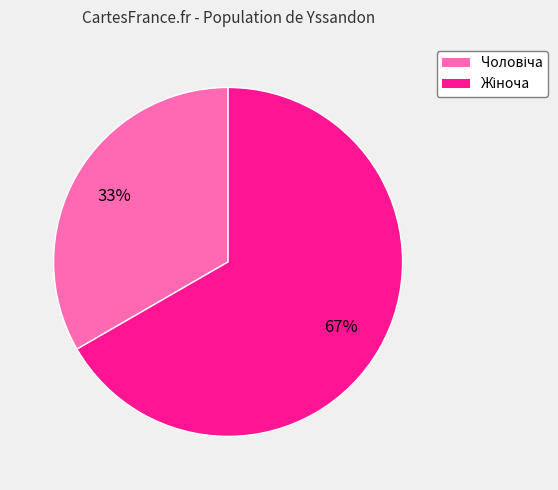

Does any single category account for the majority?

Yes